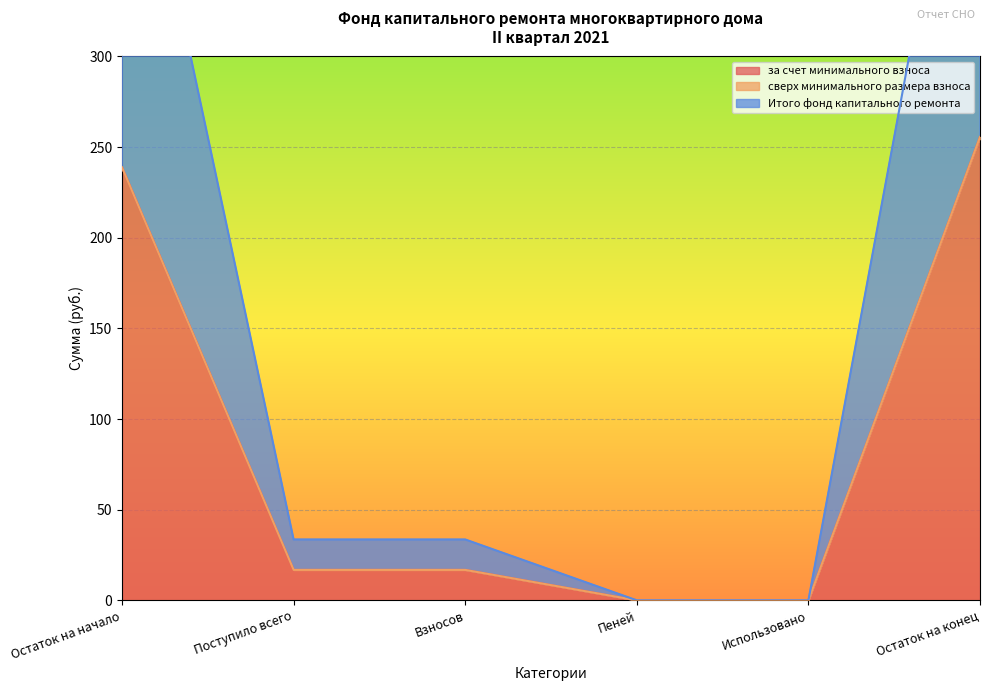

The за счет минимального взноса series shows 409.2 at Остаток на начало. True or false?

False